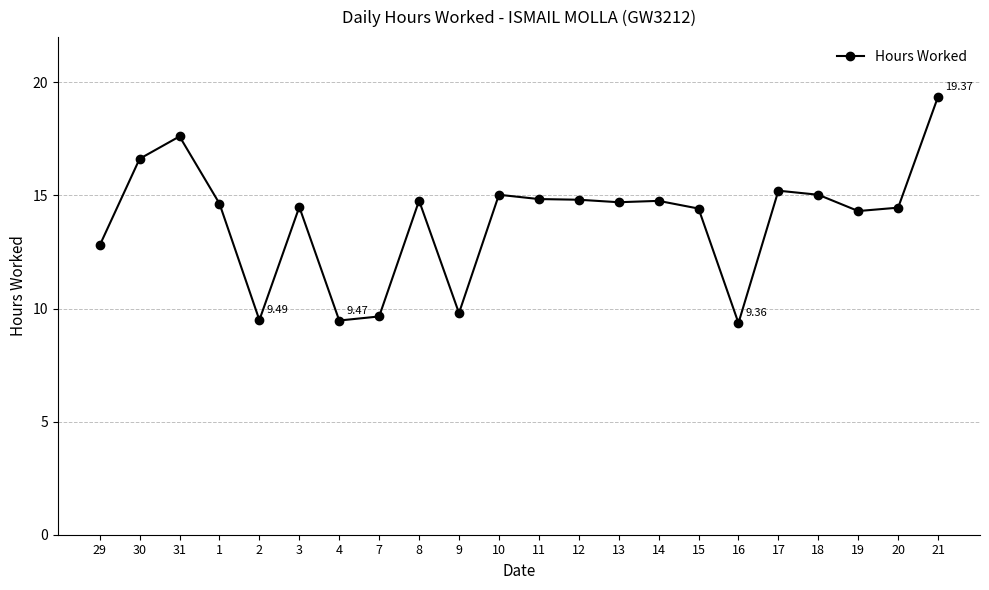

Which category has the highest value across all series?

21